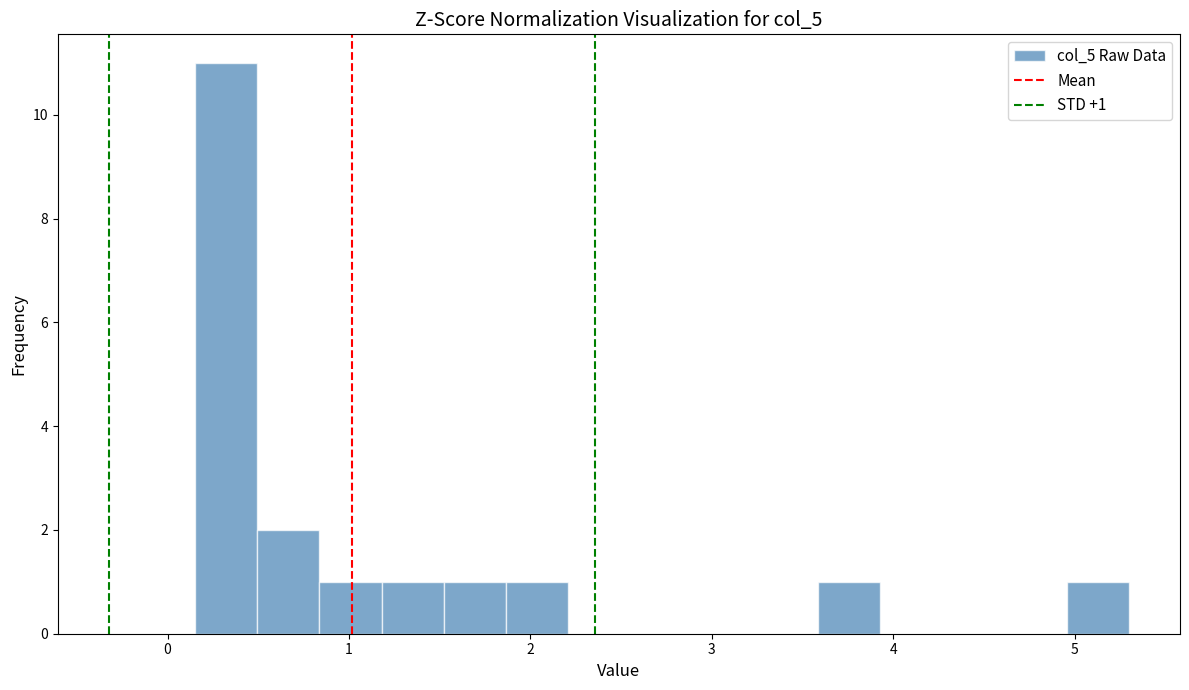

Read against the x-axis, roughly where is the centre of the tallest bar?

0.3